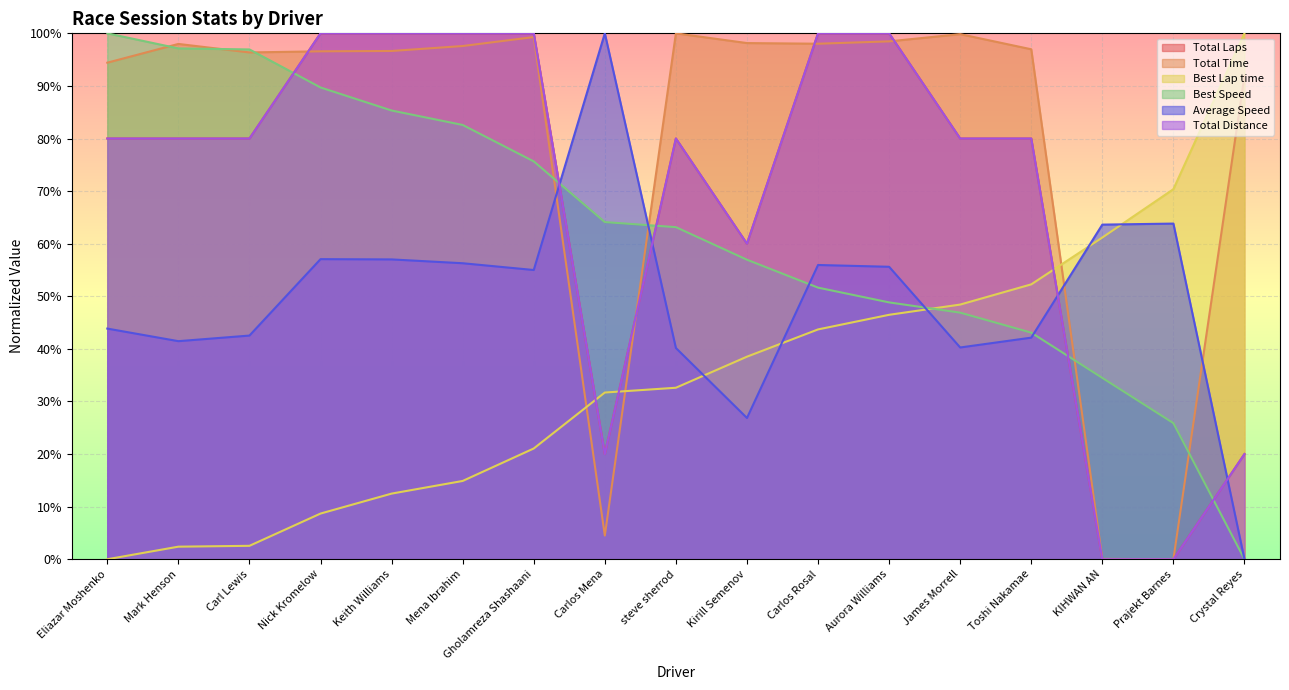

How many intersections are there between Average Speed and Best Lap time?

5